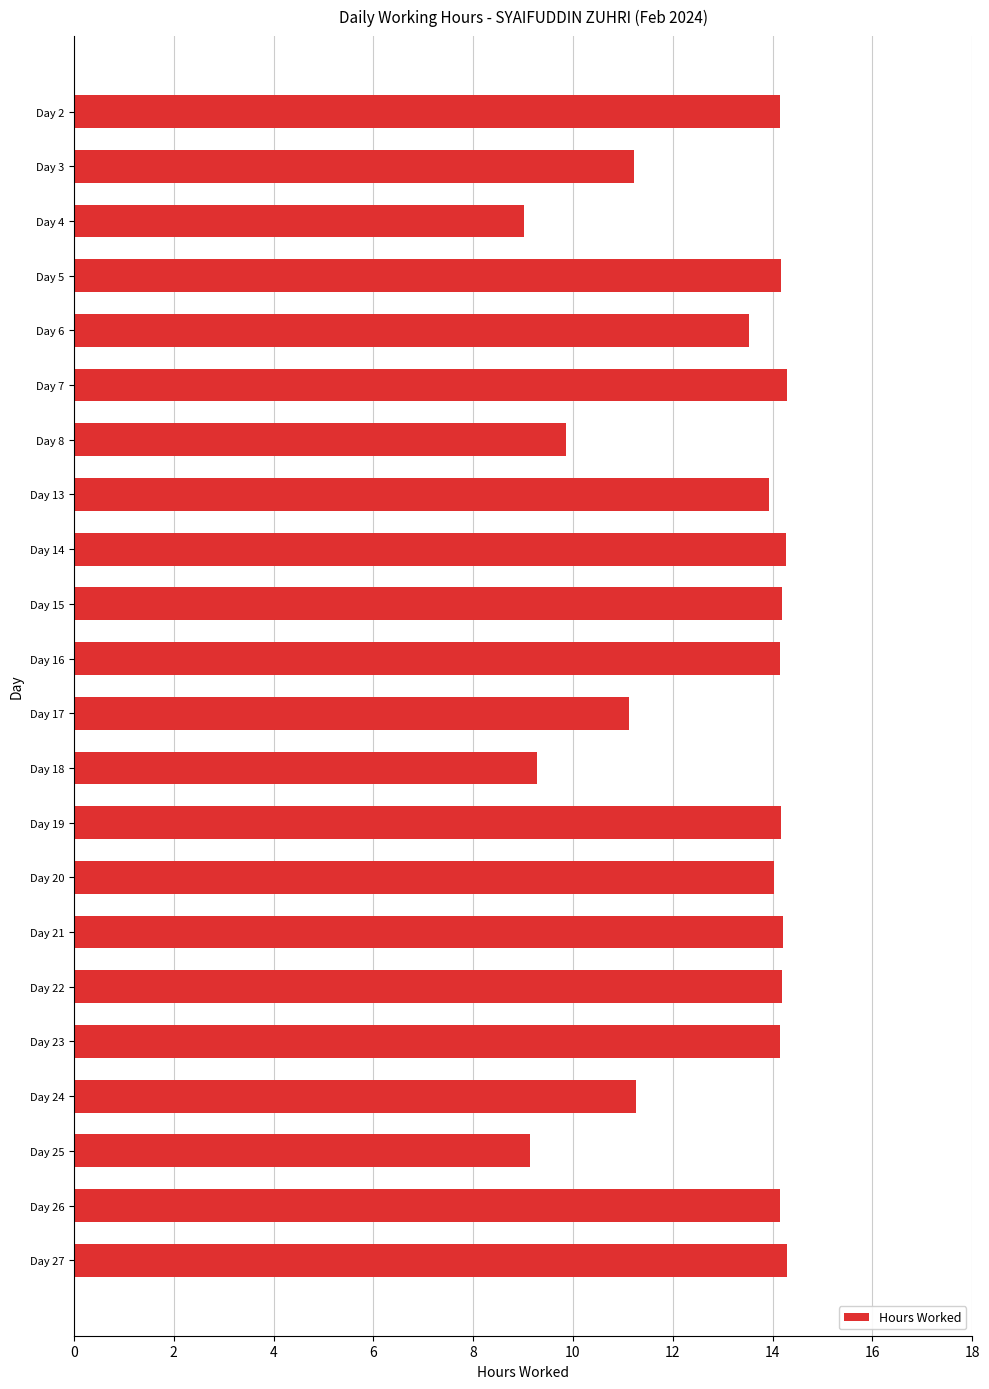

What is the ratio of the value at Day 5 to the value at Day 19?

1.0